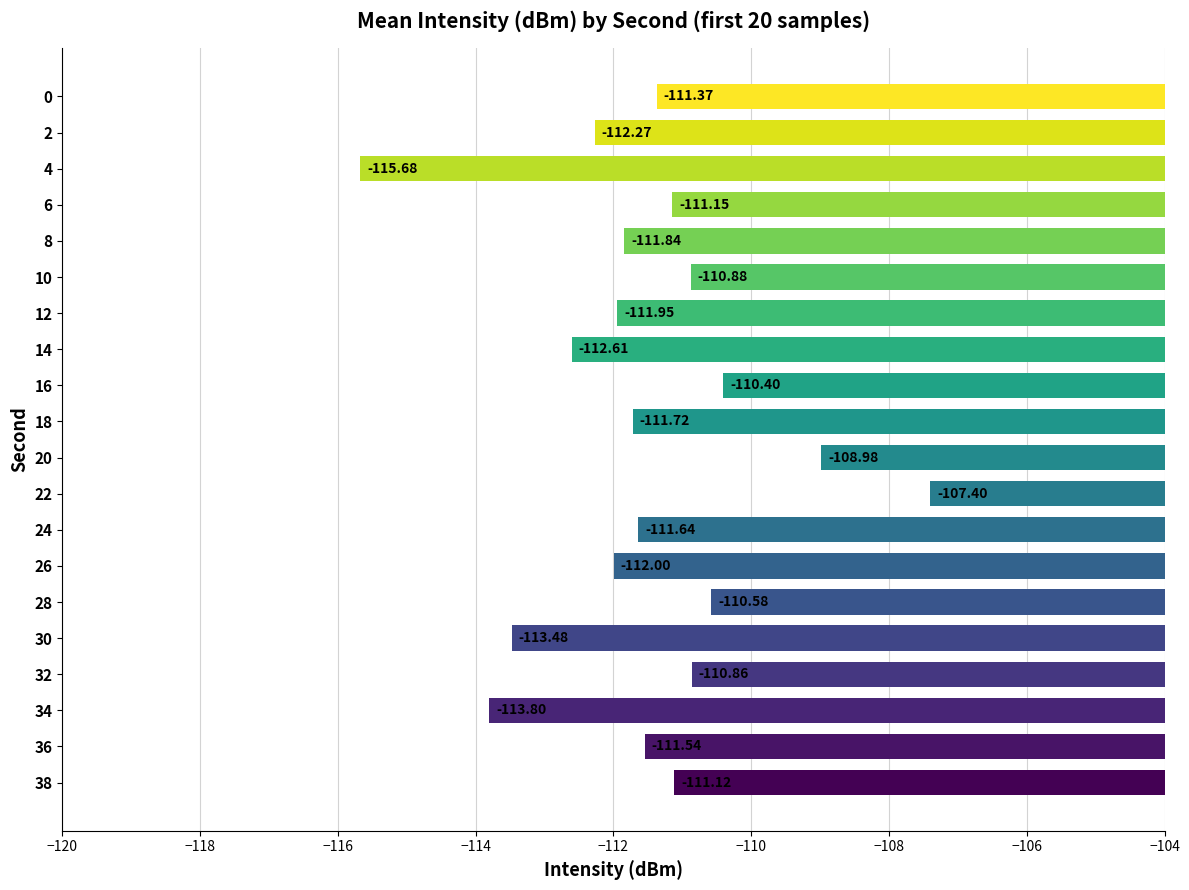

How many data points are above -111?

6